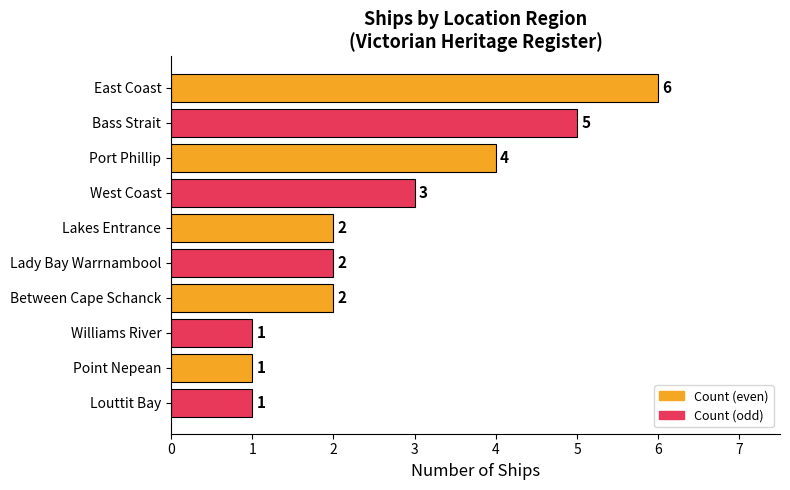

True or false: the data shows 4 at Lady Bay Warrnambool.

False